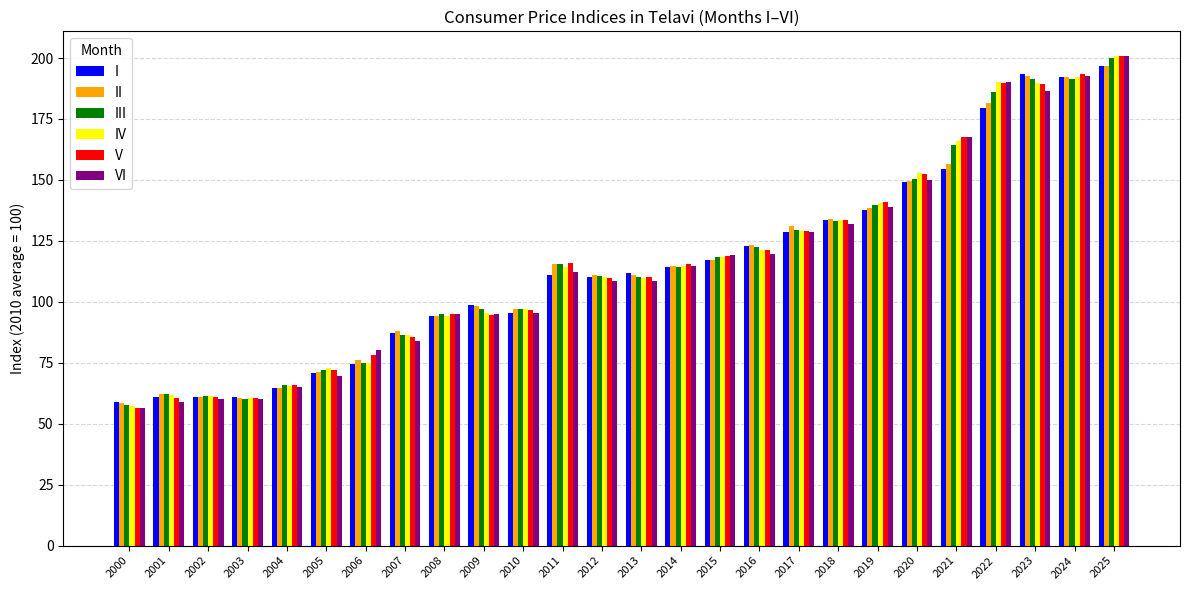

Is the value of II at 2013 greater than the value of VI at 2007?

Yes